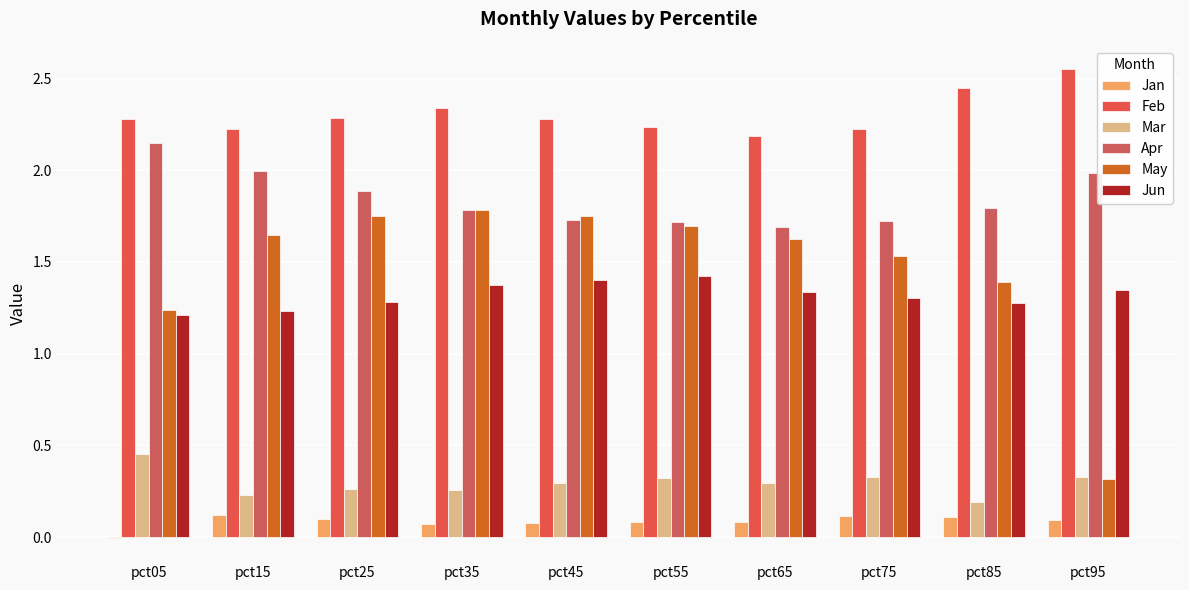

What is the value of the May bar at the 10th from the left?

0.3